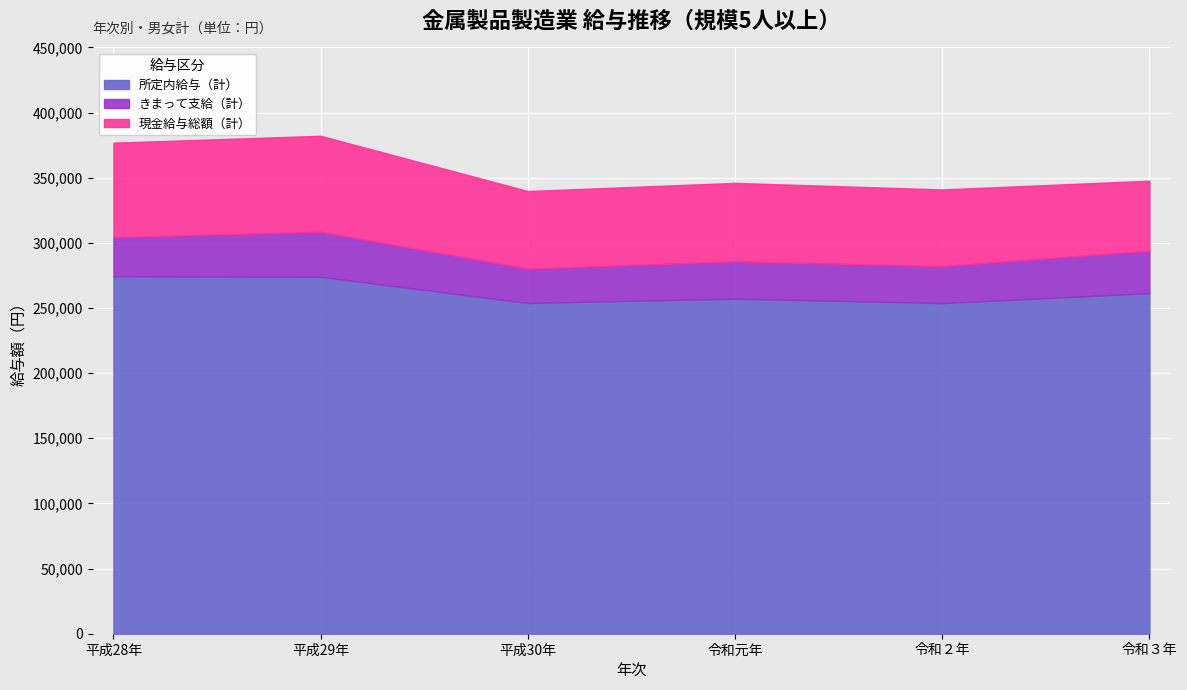

Reading left to right, list all the values displayed in this chart.

所定内給与（計）: 平成28年=274390	平成29年=273974	平成30年=253839	令和元年=257241	令和２年=253785	令和３年=261430
きまって支給（計）: 平成28年=304361	平成29年=308571	平成30年=280206	令和元年=285900	令和２年=282160	令和３年=293973
現金給与総額（計）: 平成28年=376905	平成29年=382198	平成30年=339797	令和元年=346043	令和２年=341005	令和３年=347722